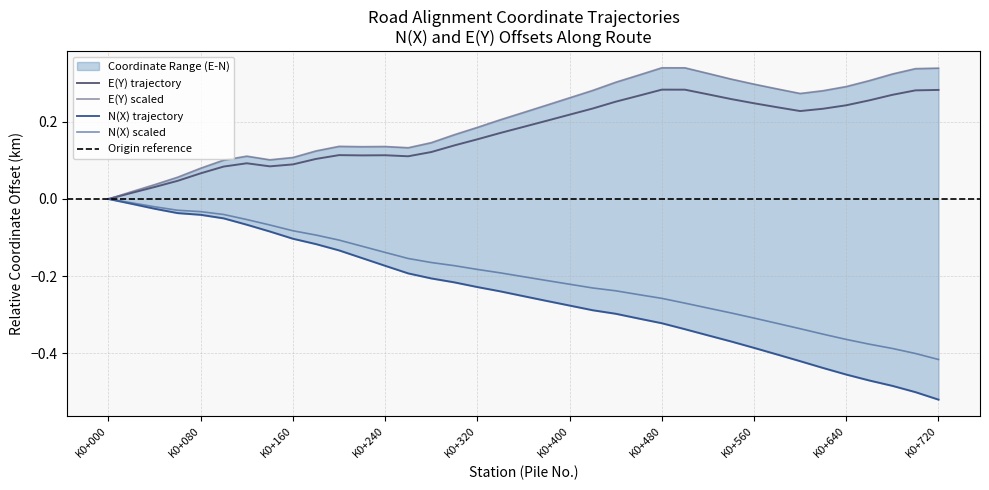

True or false: N(X) Group2 has more than 2 interior local peaks.

False